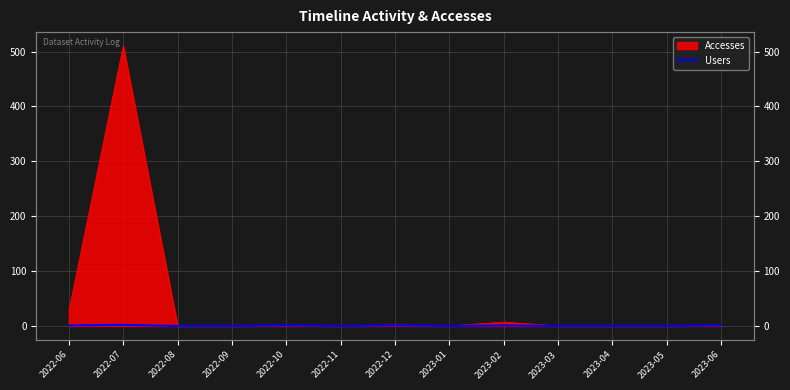

How many values are between 0 and 1?

12